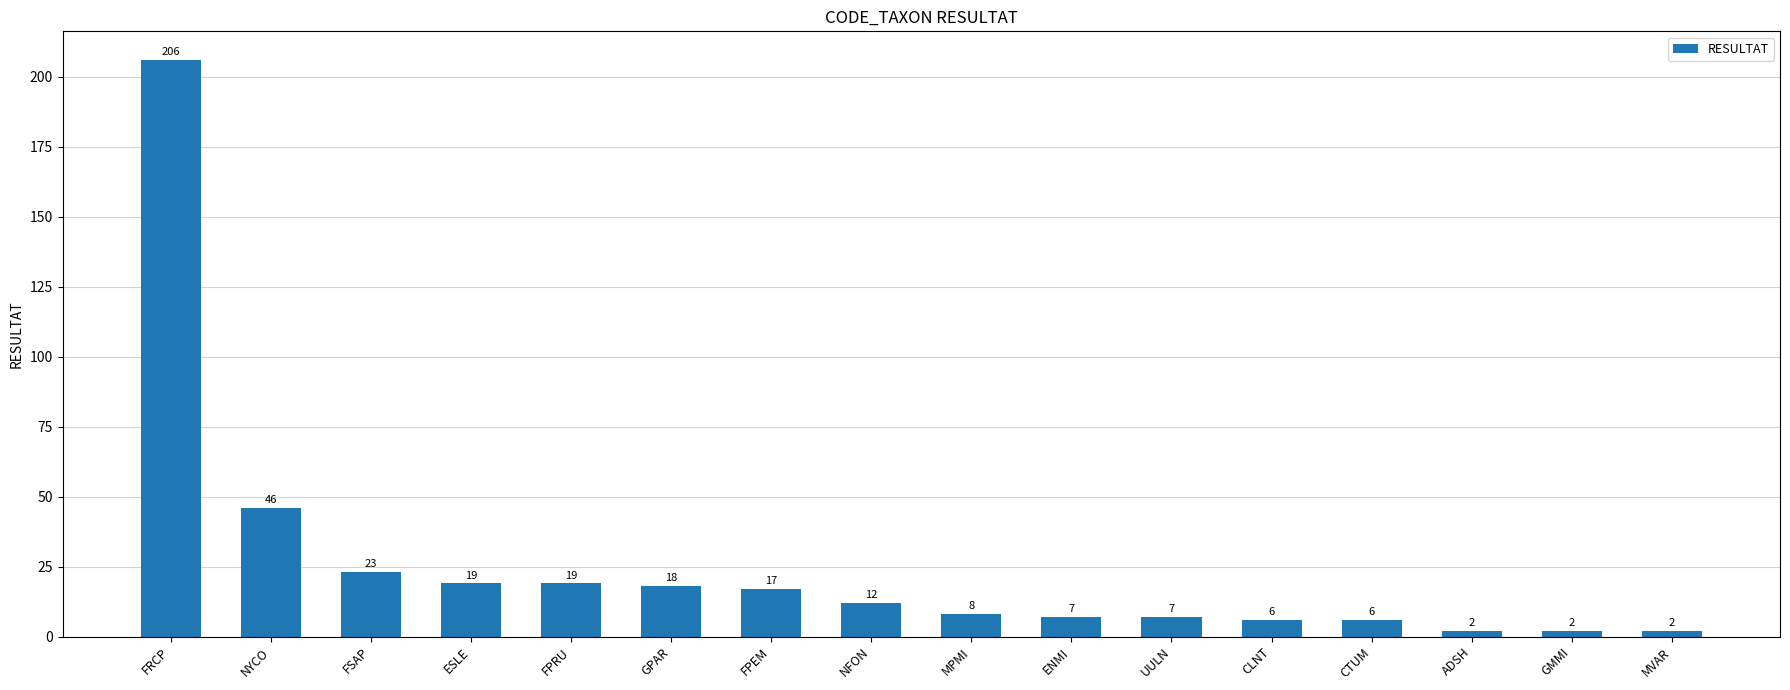

What is the approximate value at NFON, to the nearest 10?

10